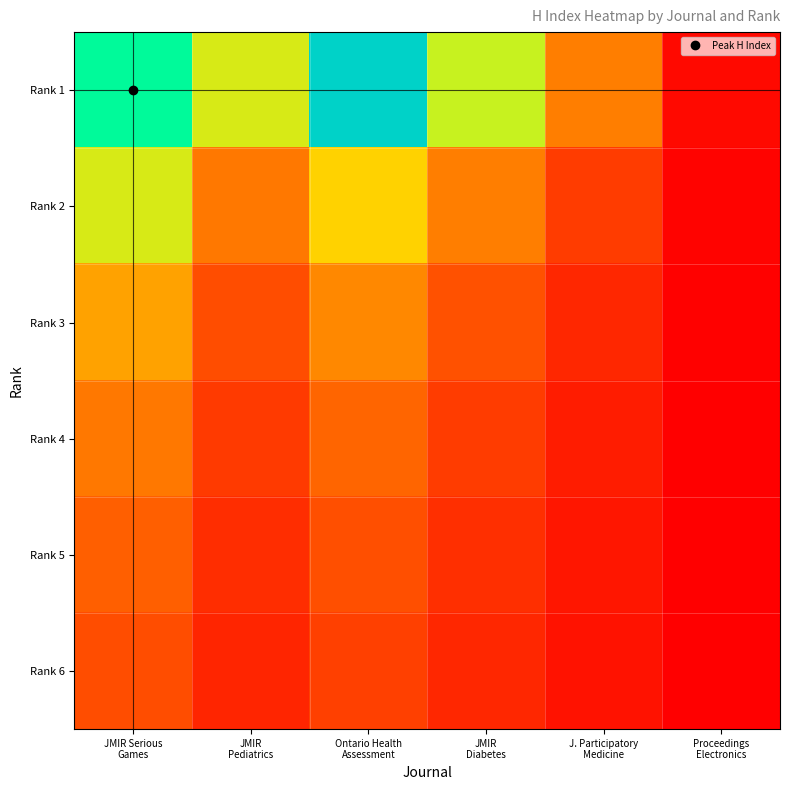

Reading left to right, transcribe all the data shown in this chart.

Rank 1: JMIR Serious
Games=1.0	JMIR
Pediatrics=0.5	Ontario Health
Assessment=0.8	JMIR
Diabetes=0.5	J. Participatory
Medicine=0.3	Proceedings
Electronics=0.0
Rank 2: JMIR Serious
Games=0.5	JMIR
Pediatrics=0.2	Ontario Health
Assessment=0.4	JMIR
Diabetes=0.3	J. Participatory
Medicine=0.1	Proceedings
Electronics=0.0
Rank 3: JMIR Serious
Games=0.3	JMIR
Pediatrics=0.2	Ontario Health
Assessment=0.3	JMIR
Diabetes=0.2	J. Participatory
Medicine=0.1	Proceedings
Electronics=0.0
Rank 4: JMIR Serious
Games=0.2	JMIR
Pediatrics=0.1	Ontario Health
Assessment=0.2	JMIR
Diabetes=0.1	J. Participatory
Medicine=0.1	Proceedings
Electronics=0.0
Rank 5: JMIR Serious
Games=0.2	JMIR
Pediatrics=0.1	Ontario Health
Assessment=0.2	JMIR
Diabetes=0.1	J. Participatory
Medicine=0.0	Proceedings
Electronics=0.0
Rank 6: JMIR Serious
Games=0.2	JMIR
Pediatrics=0.1	Ontario Health
Assessment=0.1	JMIR
Diabetes=0.1	J. Participatory
Medicine=0.0	Proceedings
Electronics=0.0